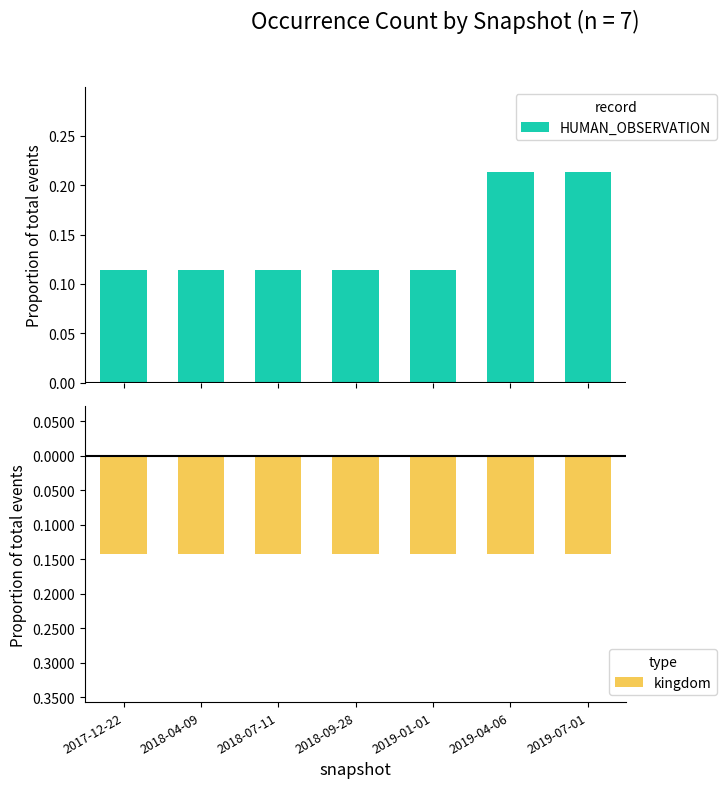

What is the average value of the HUMAN_OBSERVATION series?

0.1